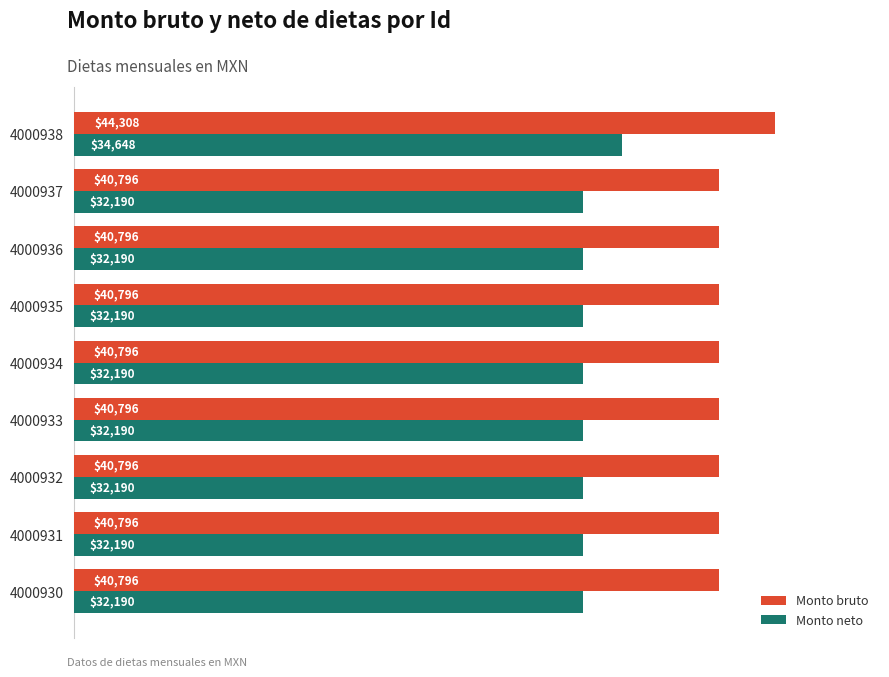

Is it true that Monto bruto equals 66144 at 4000937?

False